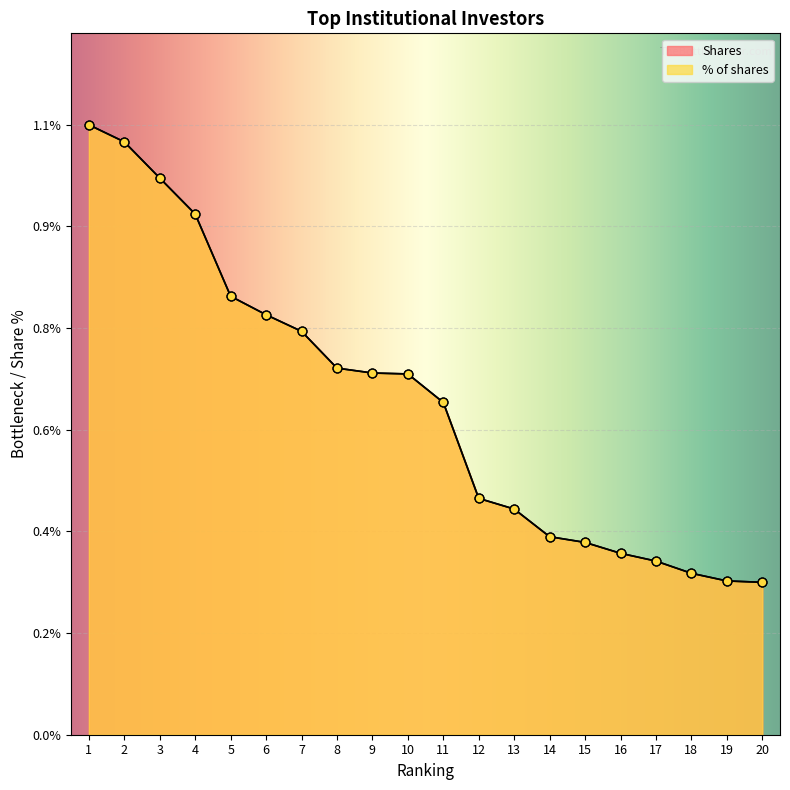

What are all the series names shown in the legend?

Shares, % of shares